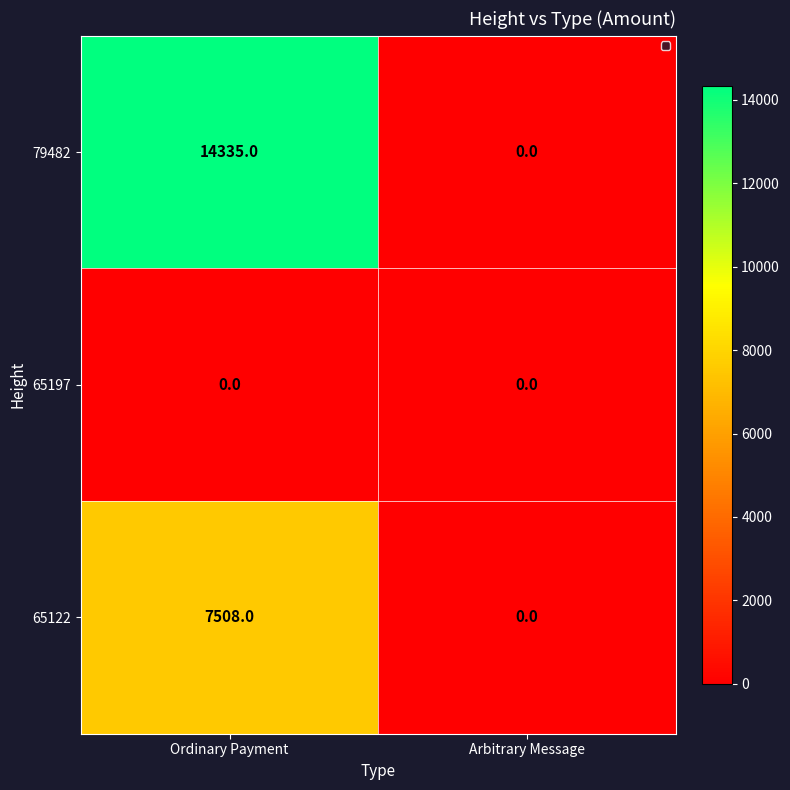

Which series changed the most between Ordinary Payment and Arbitrary Message?

79482